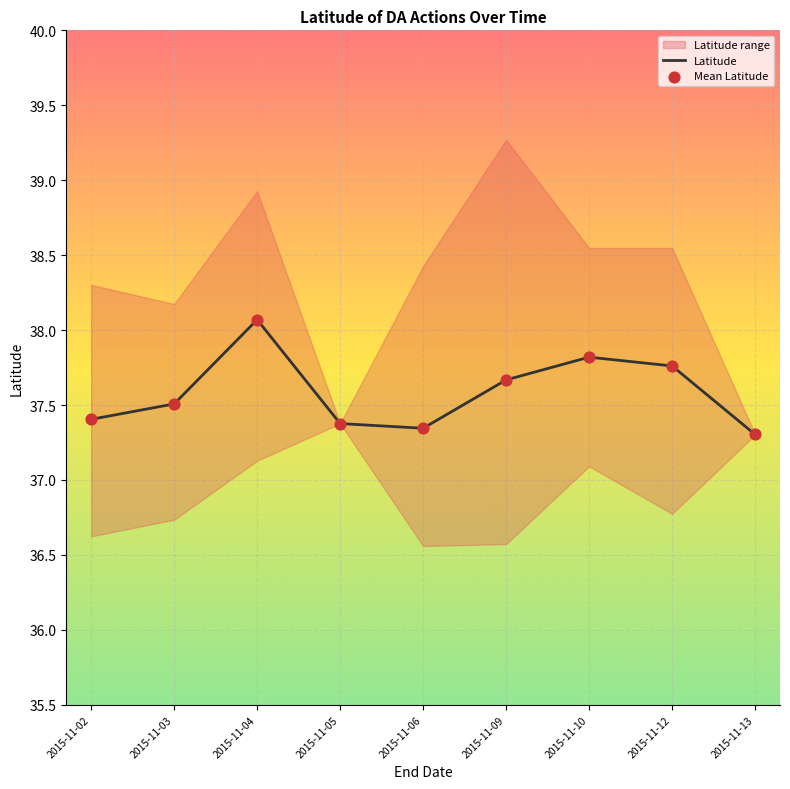

True or false: Latitude has a value of 52.7 at 2015-11-09.

False